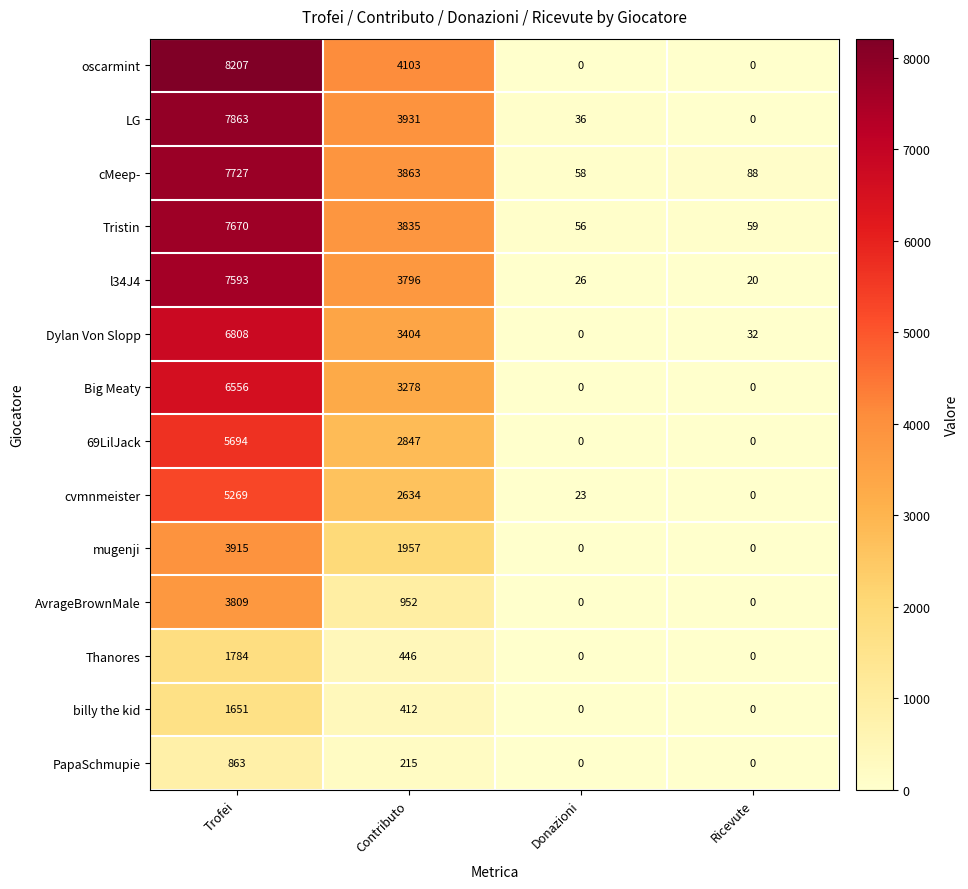

The value of Thanores at Donazioni is 748. True or false?

False